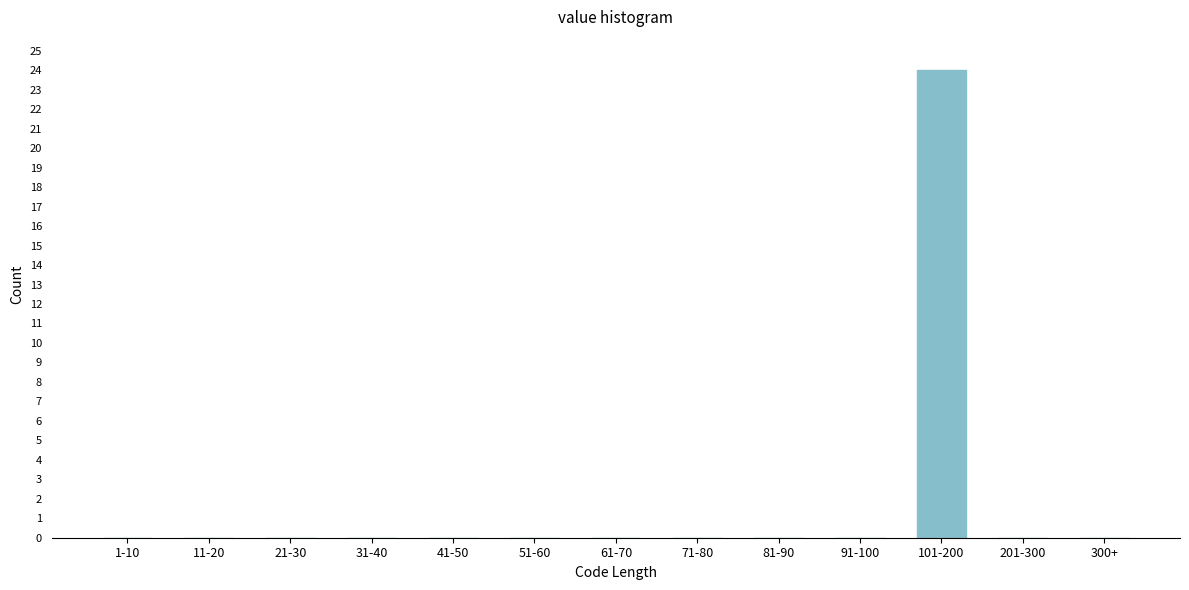

Reading left to right, extract all data points from this chart.

1-10=0	11-20=0	21-30=0	31-40=0	41-50=0	51-60=0	61-70=0	71-80=0	81-90=0	91-100=0	101-200=24	201-300=0	300+=0